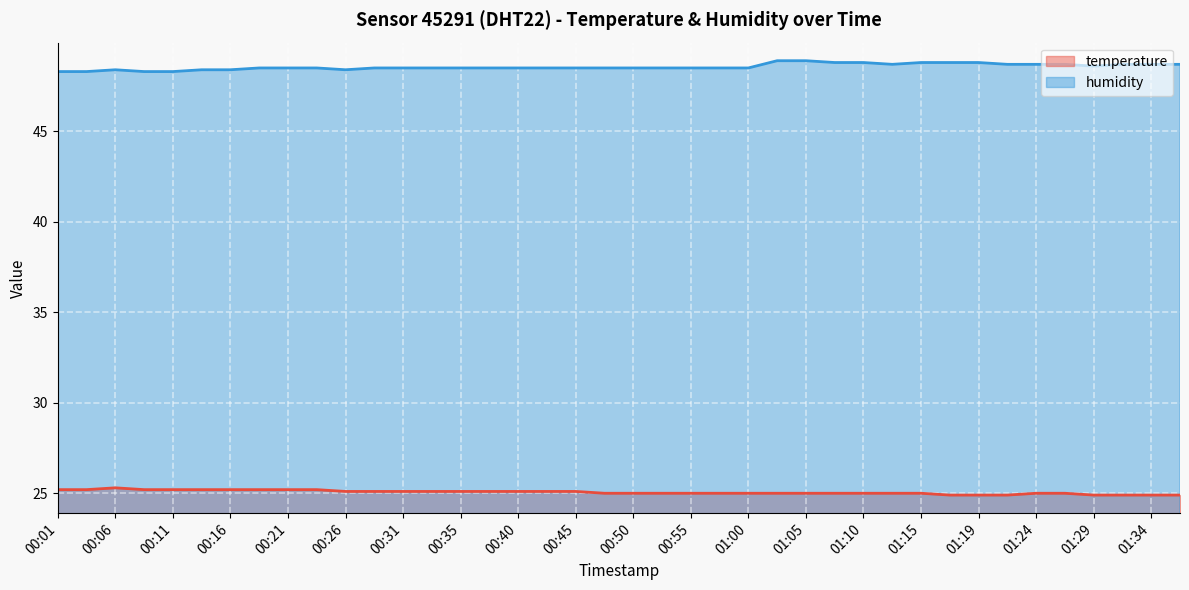

Which category has the lowest value in the humidity series?

00:01